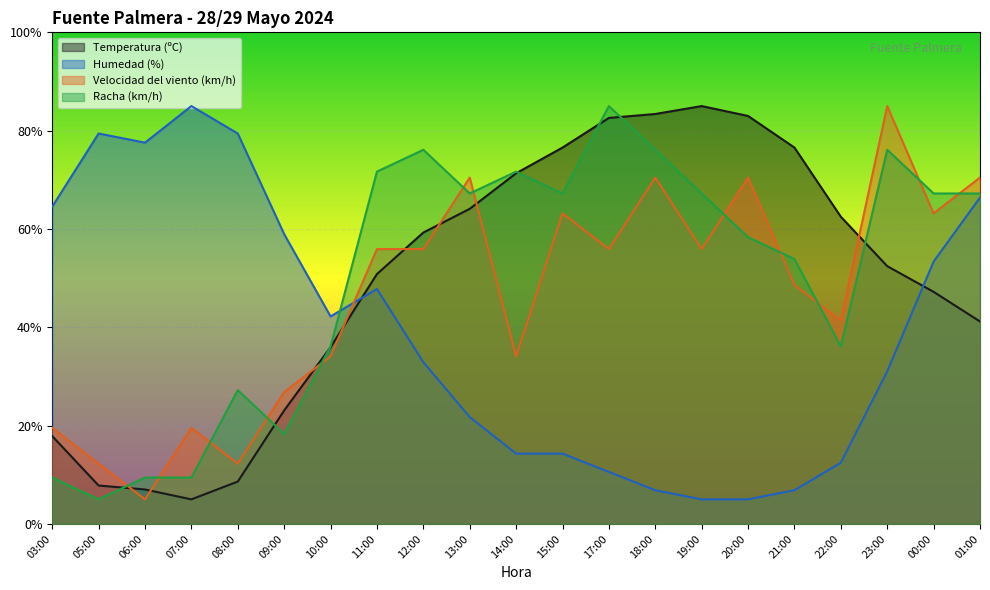

Reading left to right, what are all the values shown in this chart?

Temperatura (ºC): 03:00=17.9	05:00=7.8	06:00=7.0	07:00=5.0	08:00=8.6	09:00=23.1	10:00=36.0	11:00=50.8	12:00=59.3	13:00=64.1	14:00=71.3	15:00=76.6	17:00=82.6	18:00=83.4	19:00=85.0	20:00=83.0	21:00=76.6	22:00=62.5	23:00=52.4	00:00=47.2	01:00=41.2
Humedad (%): 03:00=64.5	05:00=79.4	06:00=77.6	07:00=85.0	08:00=79.4	09:00=59.0	10:00=42.2	11:00=47.8	12:00=32.9	13:00=21.7	14:00=14.3	15:00=14.3	17:00=10.6	18:00=6.9	19:00=5.0	20:00=5.0	21:00=6.9	22:00=12.4	23:00=31.0	00:00=53.4	01:00=66.4
Velocidad del viento (km/h): 03:00=19.5	05:00=12.3	06:00=5.0	07:00=19.5	08:00=12.3	09:00=26.8	10:00=34.1	11:00=55.9	12:00=55.9	13:00=70.5	14:00=34.1	15:00=63.2	17:00=55.9	18:00=70.5	19:00=55.9	20:00=70.5	21:00=48.6	22:00=41.4	23:00=85.0	00:00=63.2	01:00=70.5
Racha (km/h): 03:00=9.4	05:00=5.0	06:00=9.4	07:00=9.4	08:00=27.2	09:00=18.3	10:00=36.1	11:00=71.7	12:00=76.1	13:00=67.2	14:00=71.7	15:00=67.2	17:00=85.0	18:00=76.1	19:00=67.2	20:00=58.3	21:00=53.9	22:00=36.1	23:00=76.1	00:00=67.2	01:00=67.2